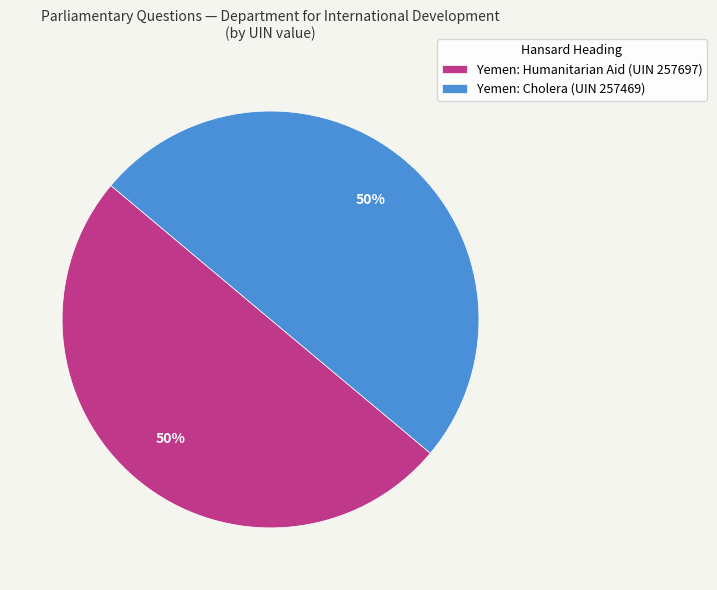

To the nearest percent, what percentage of the pie is Yemen: Cholera (UIN 257469)?

50%